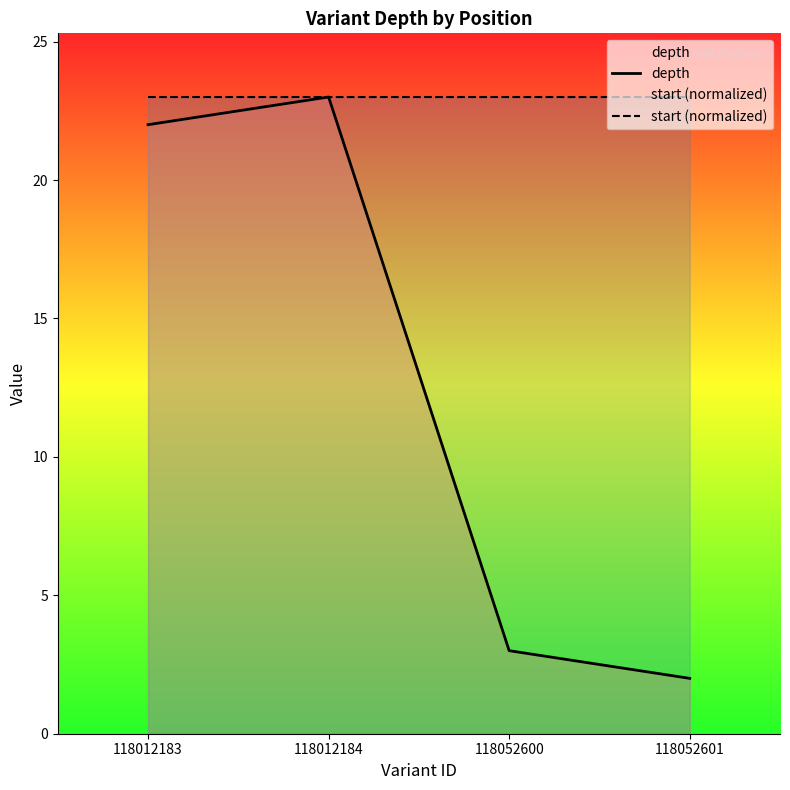

How many lines are shown in the chart?

2